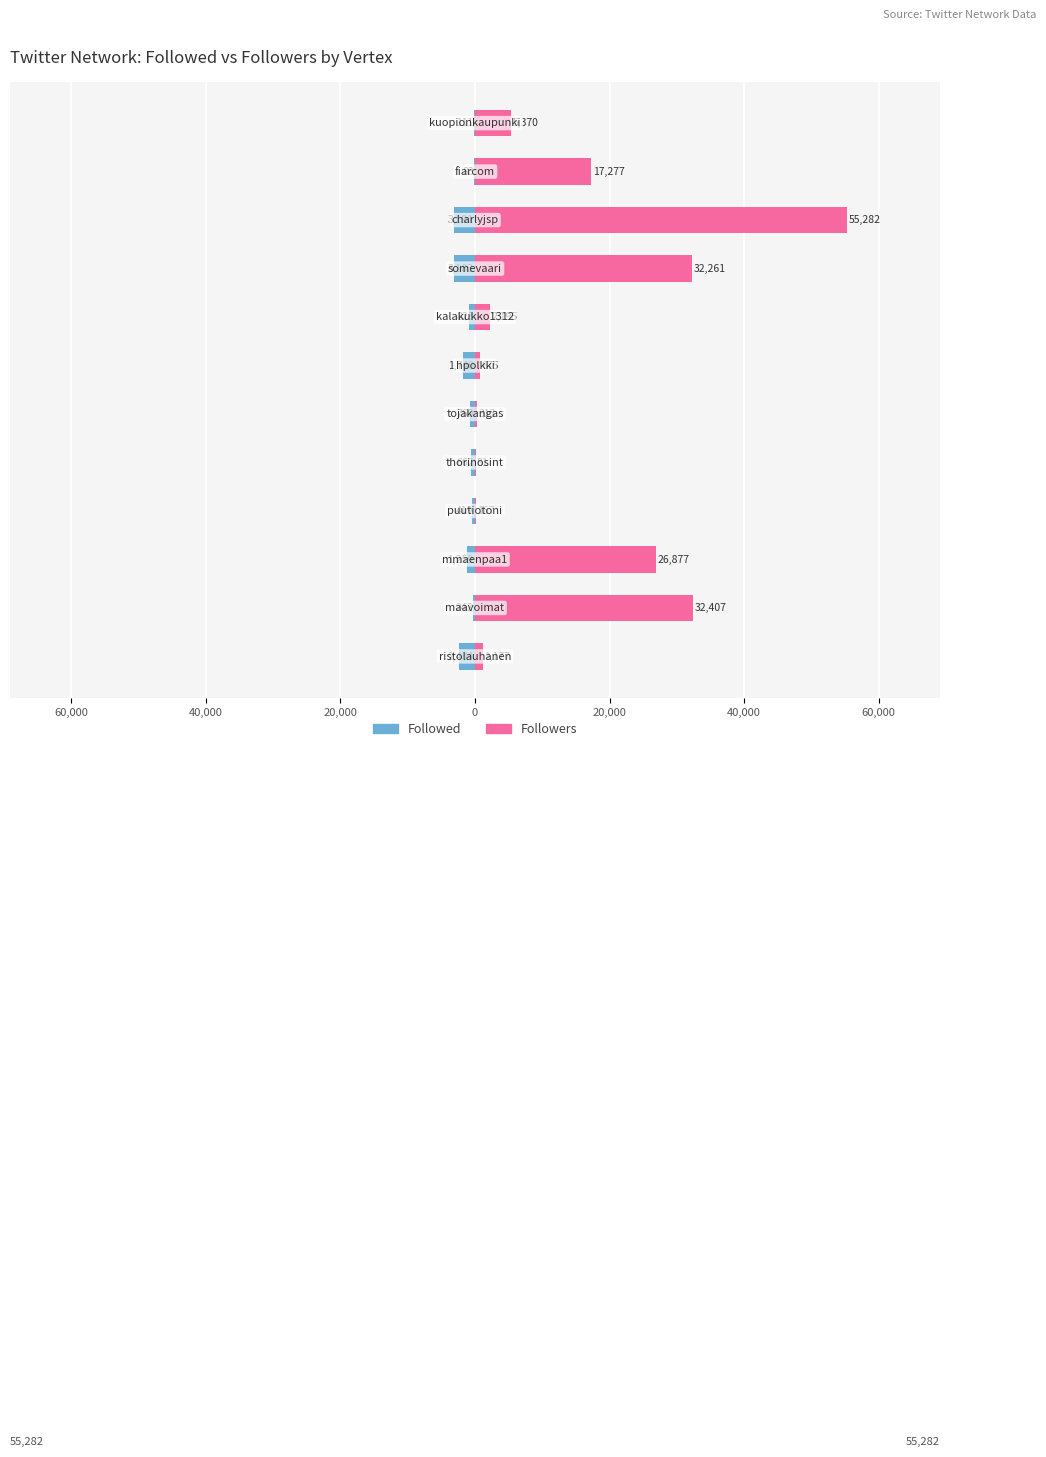

List the series in order of their overall mean, lowest first.

Followed, Followers